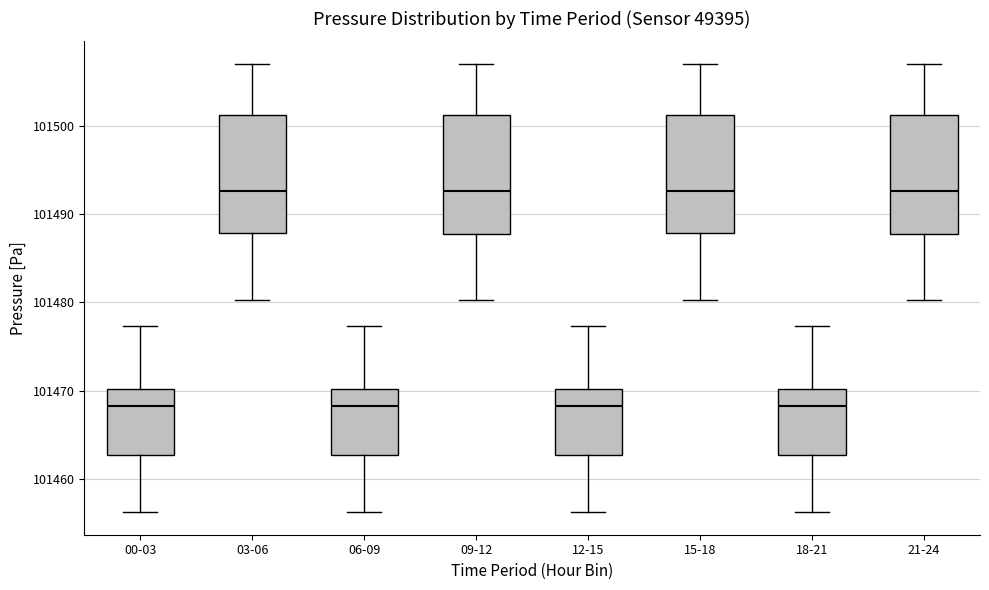

Where does the median line of the box for 21-24 sit on the y-axis? The values are not printed on the chart, so give them approximately, as read against the axis.

101493